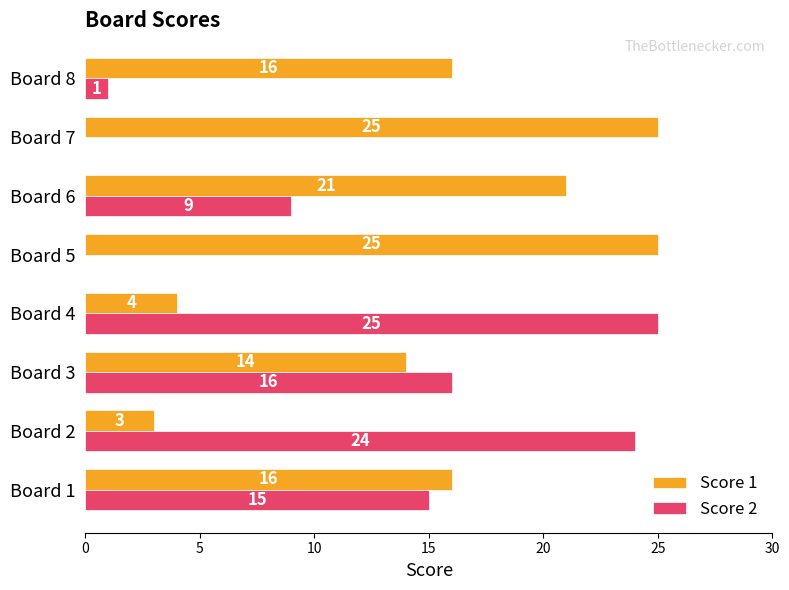

True or false: Score 2 has a value of 24 at Board 1.

False